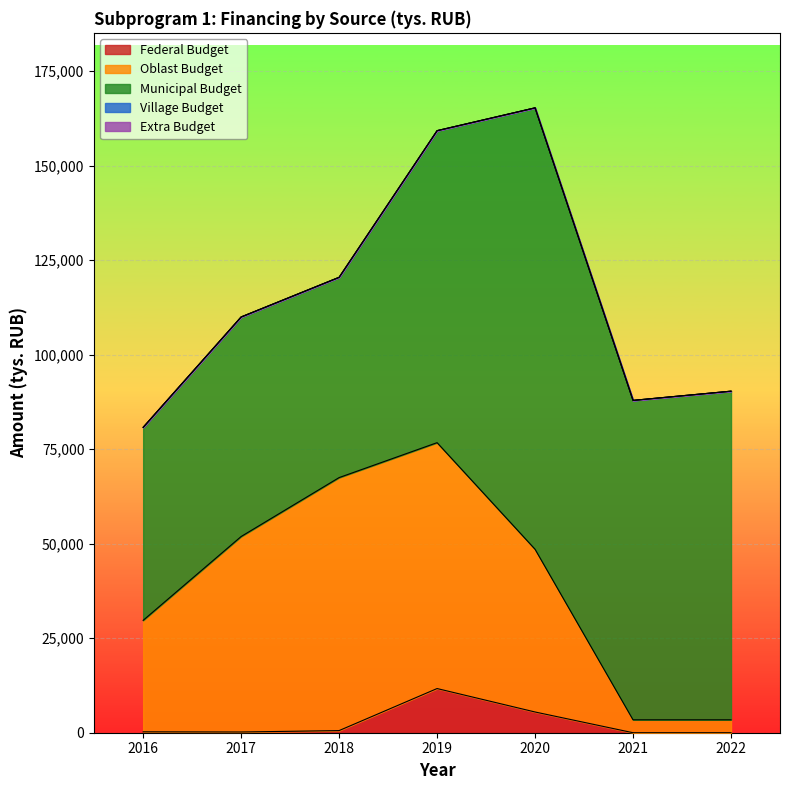

How many interior local peaks does the federal_budget series have?

1